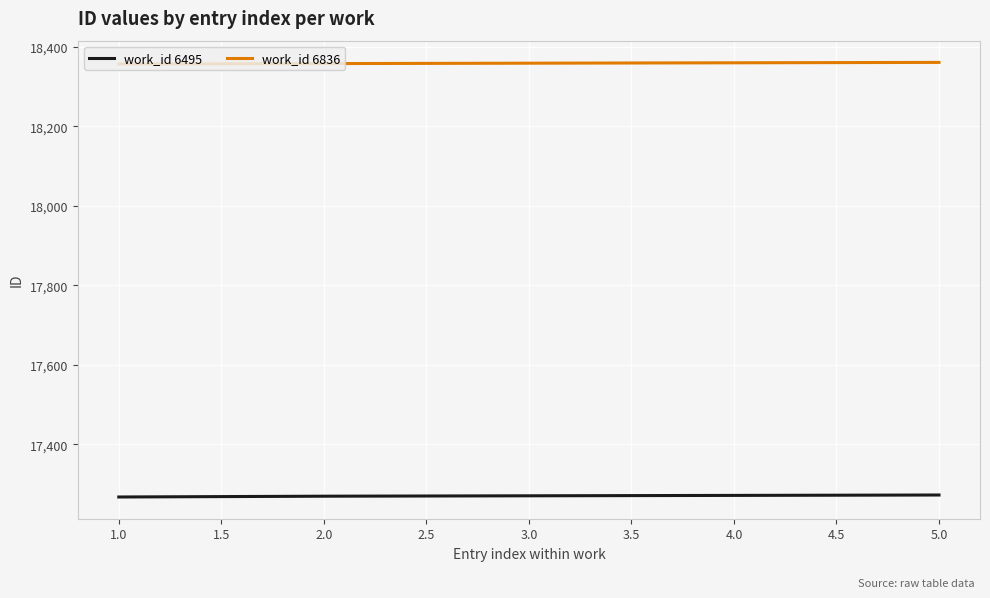

The value of work_id 6495 at 2.0 is 6310. True or false?

False